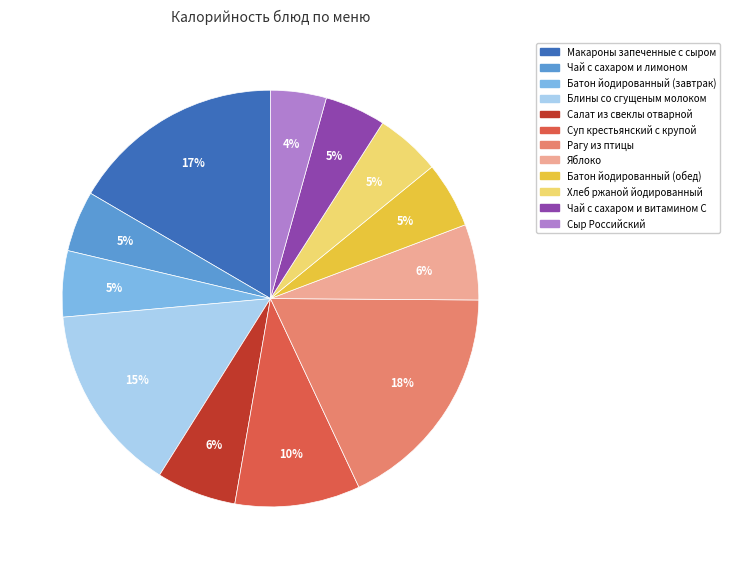

Does Батон йодированный (обед) represent more than half of the total?

No